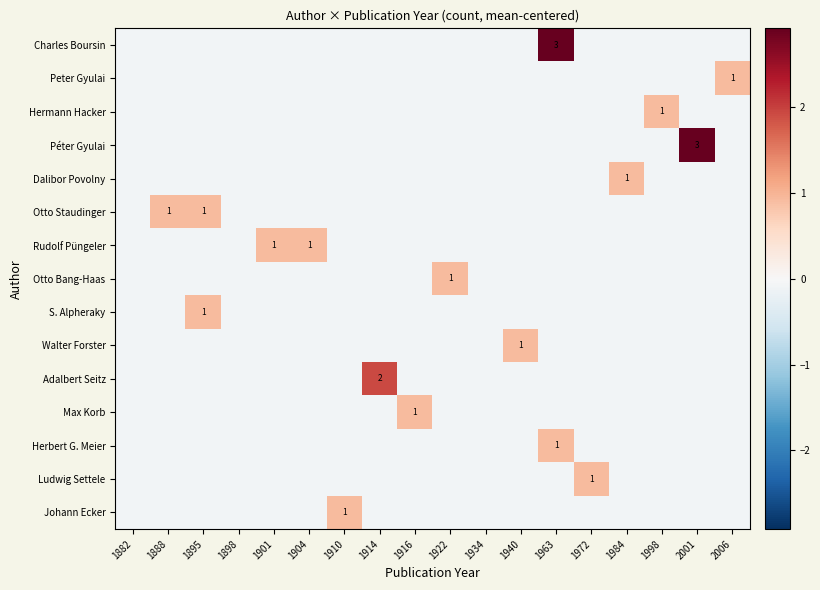

Is it true that Herbert G. Meier equals -0.0 at 1972?

False